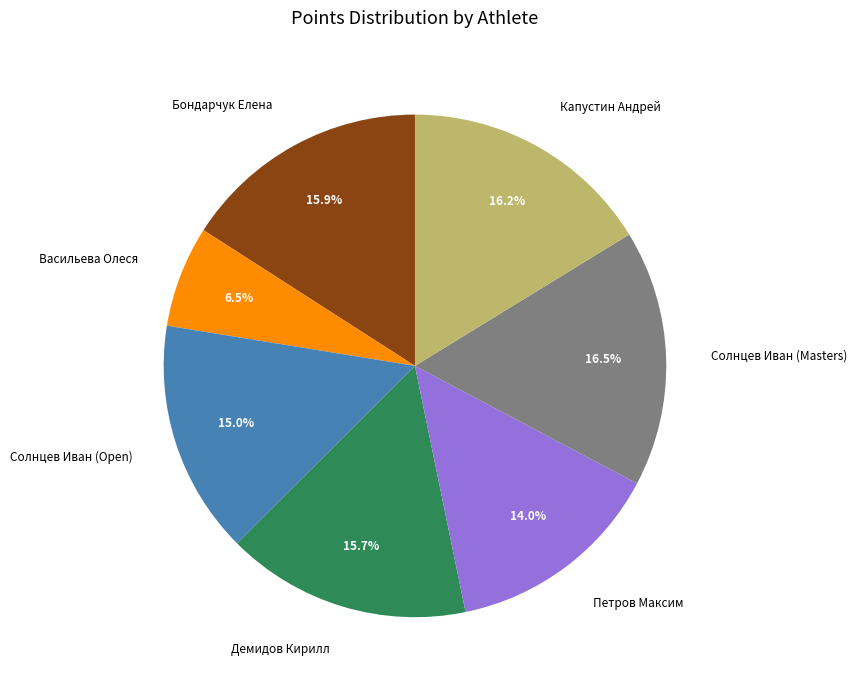

How many slices are in this pie chart?

7